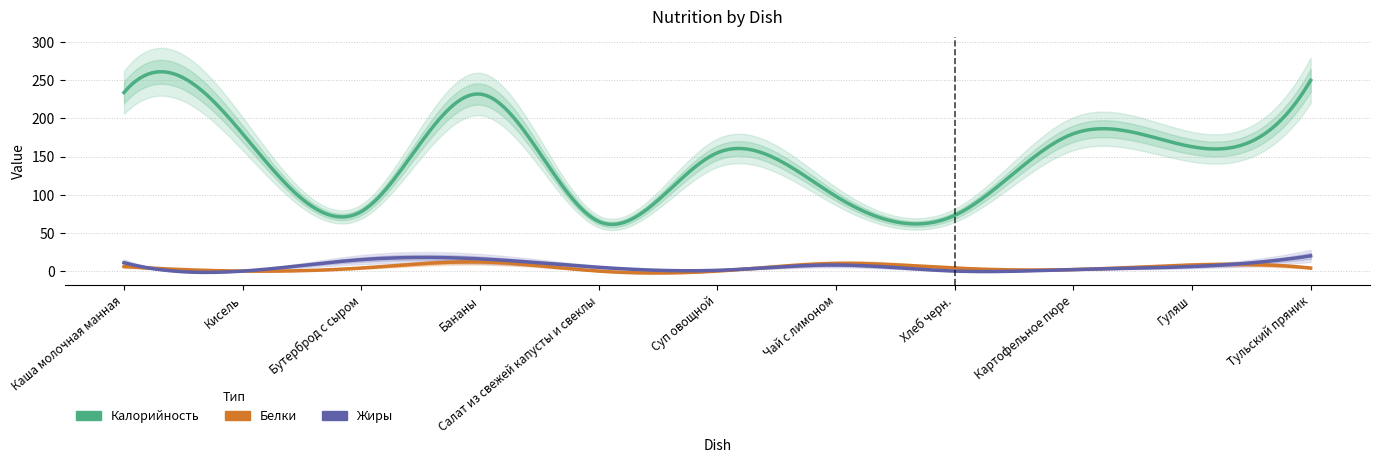

Is this an area chart (filled region under the line)?

No